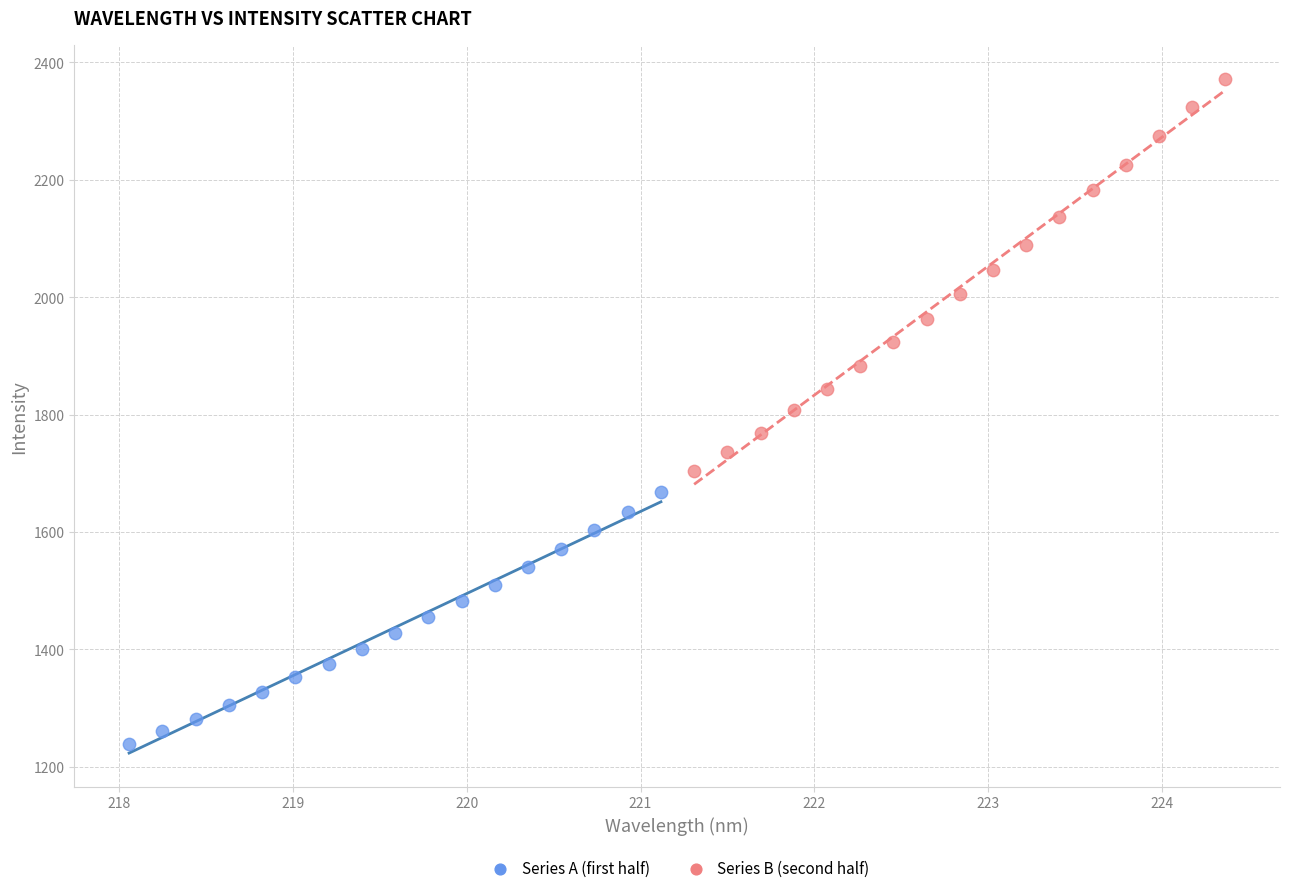

Which series has the largest Y range (max minus min)?

Series B (second half)